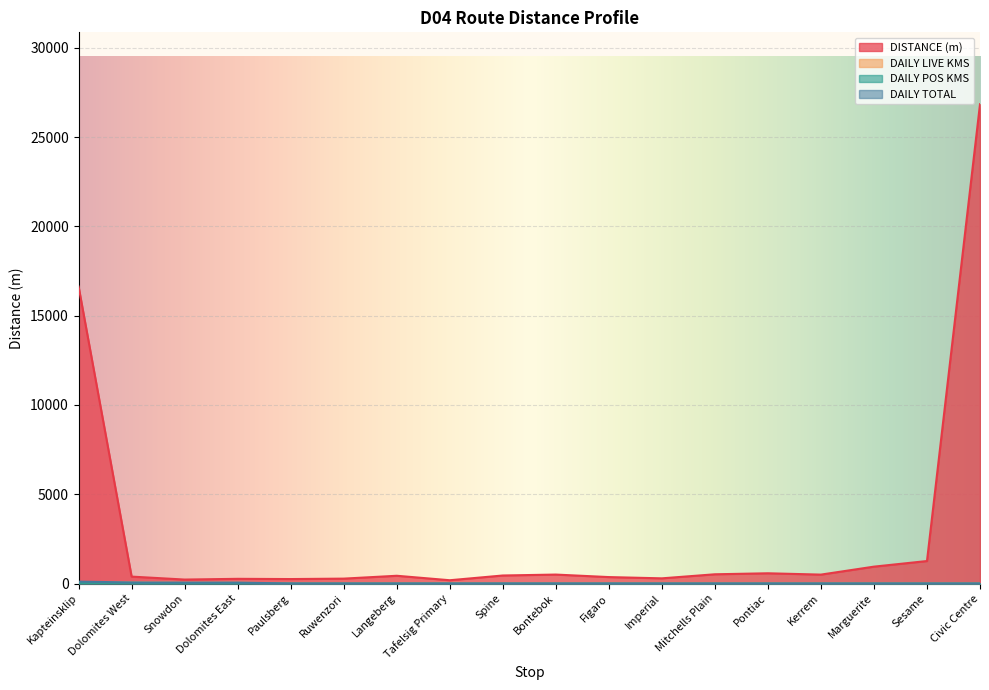

Where is the first local maximum for DISTANCE (m)?

Dolomites East